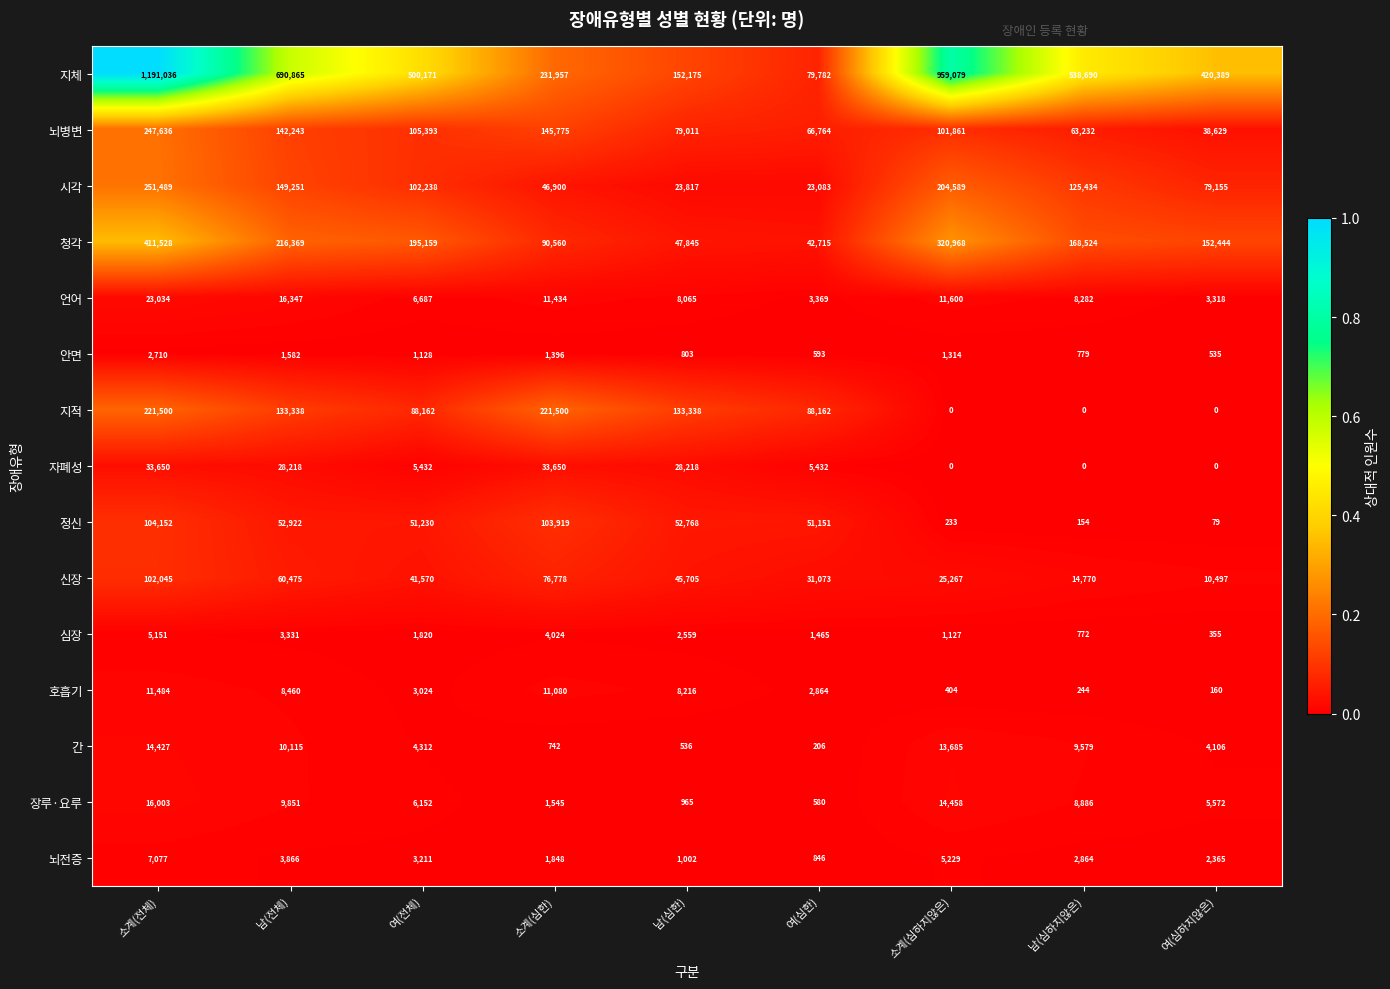

What is the average value of the 언어 series?

10237